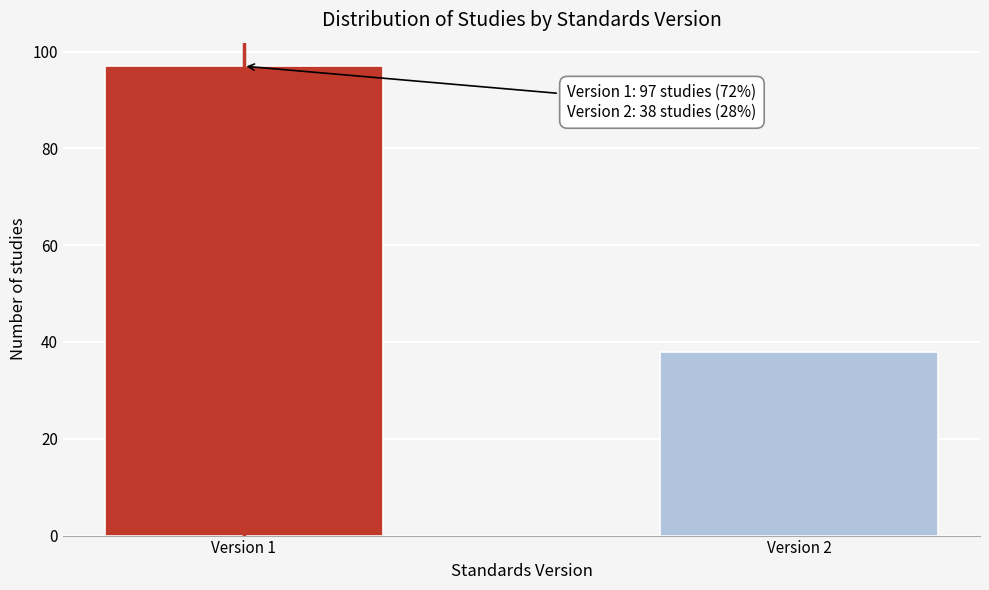

Reading left to right, extract all data points from this chart.

97	38